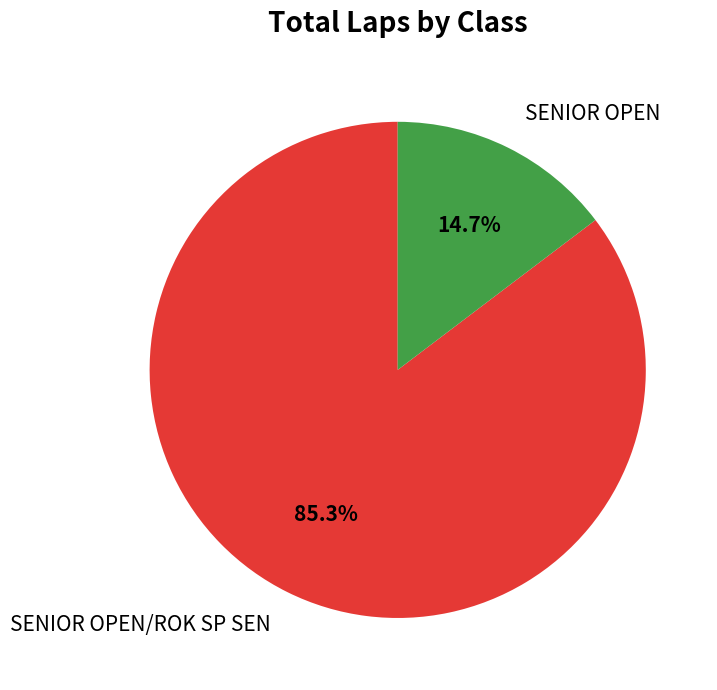

What is the total percentage of SENIOR OPEN and SENIOR OPEN/ROK SP SEN?

100.0%